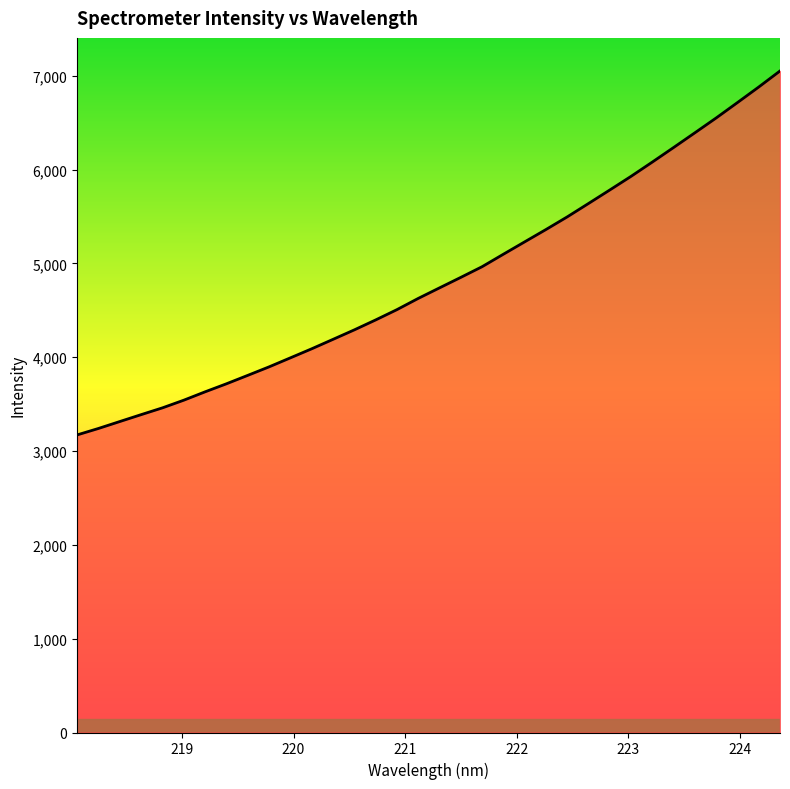

What is the difference between the maximum and minimum values?

3879.1